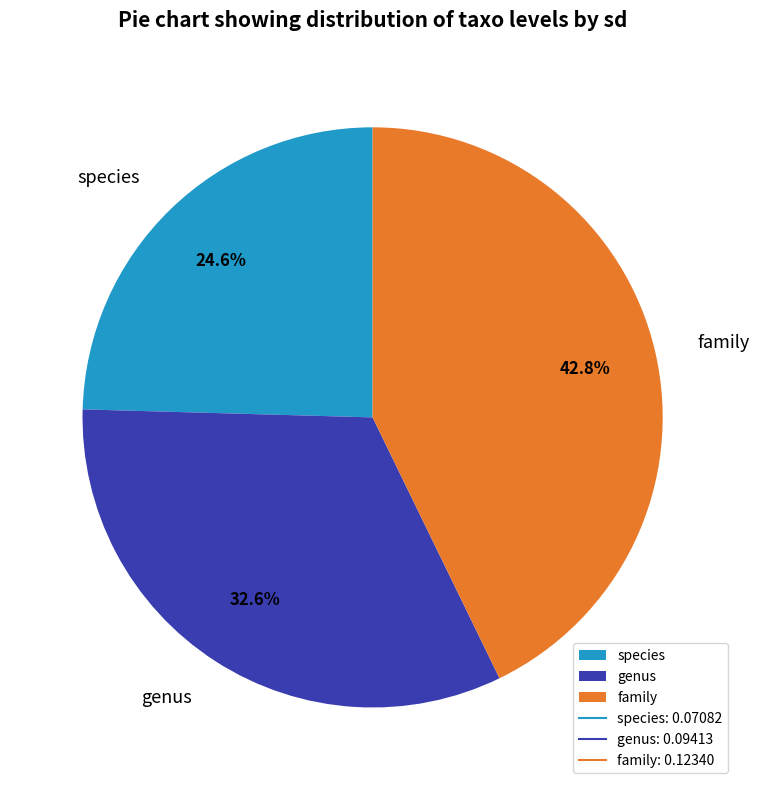

Count the number of slices in the pie.

3